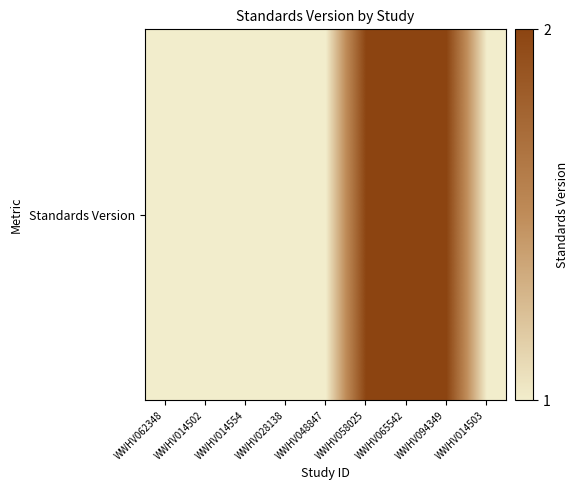

True or false: the data shows 2 at WWHV065542.

True